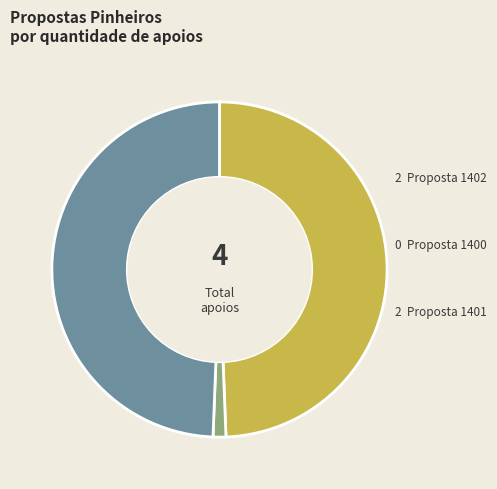

Does any single category account for the majority?

No